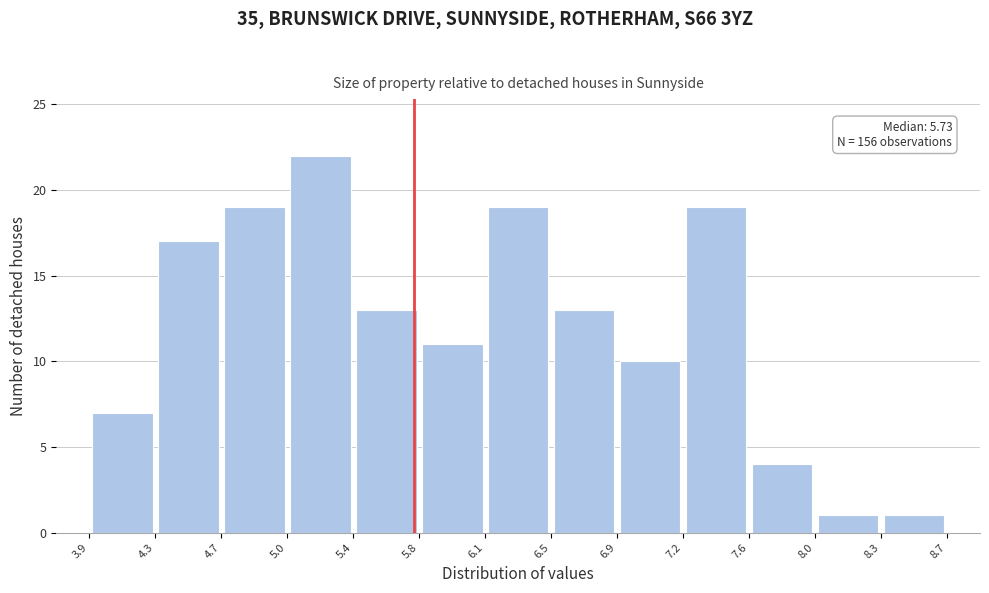

Which range on the x-axis has the tallest bar?

5.0 to 5.4